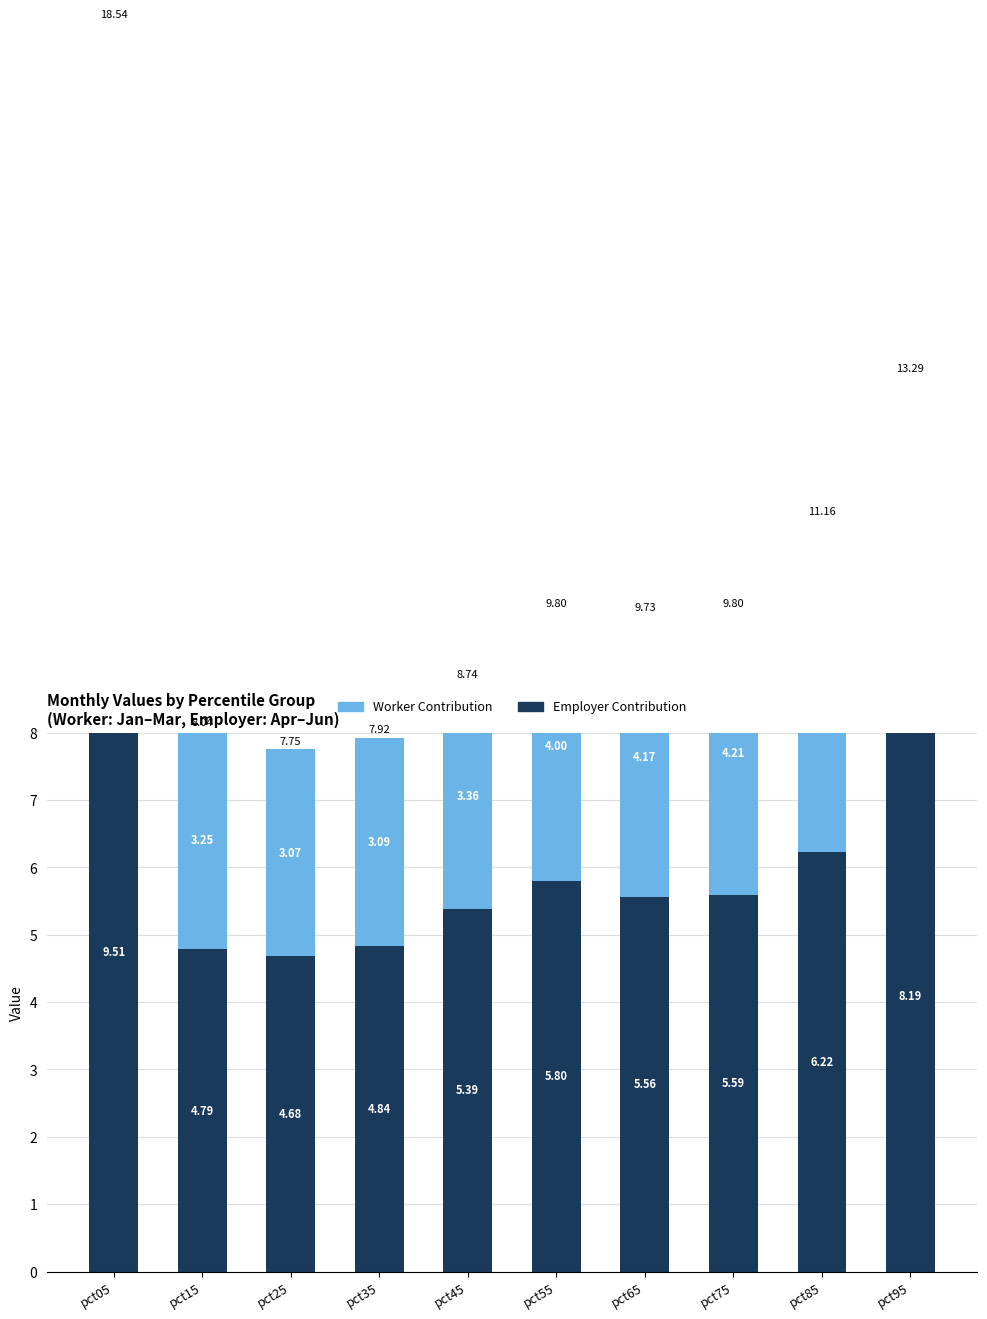

Between pct05 and pct55, which series saw the biggest shift?

Worker Contribution